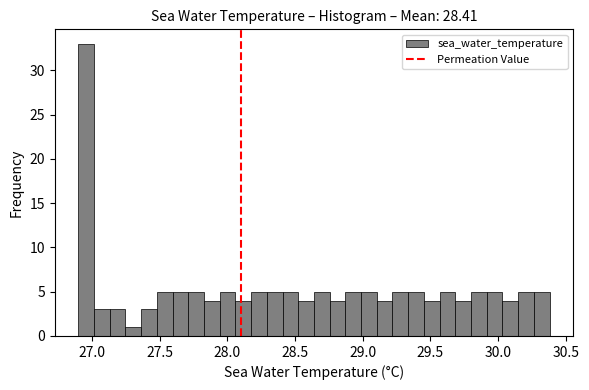

Read against the x-axis, roughly where is the centre of the tallest bar?

26.95